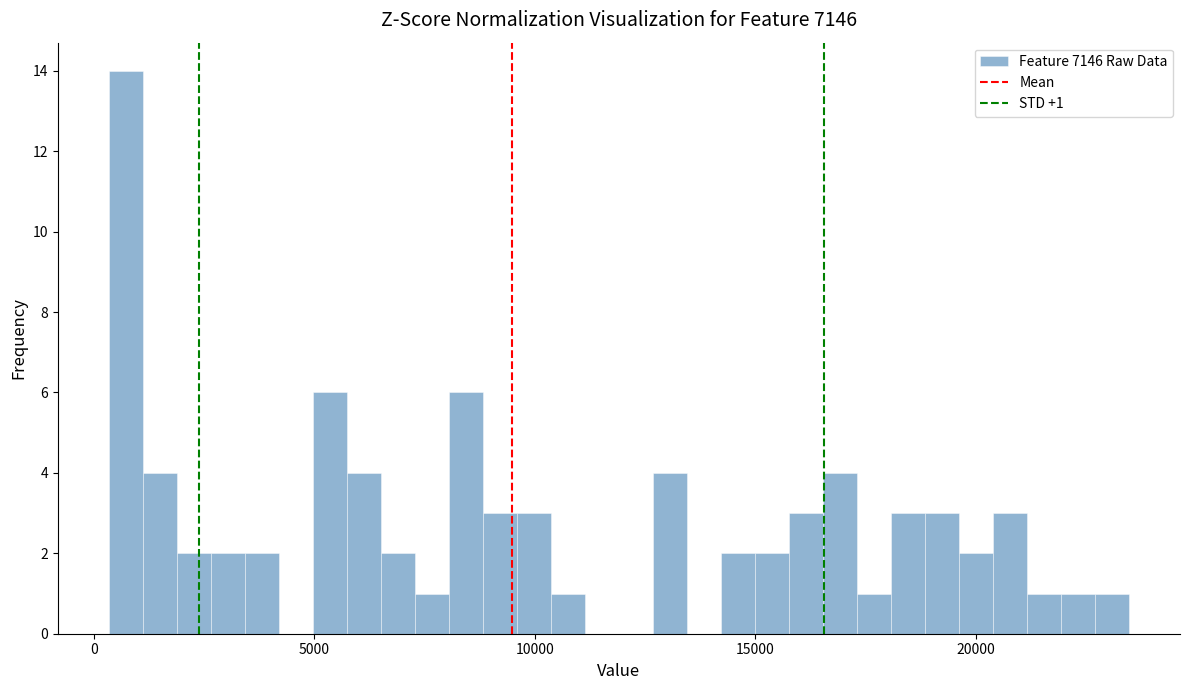

Read against the x-axis, roughly where is the centre of the tallest bar?

500